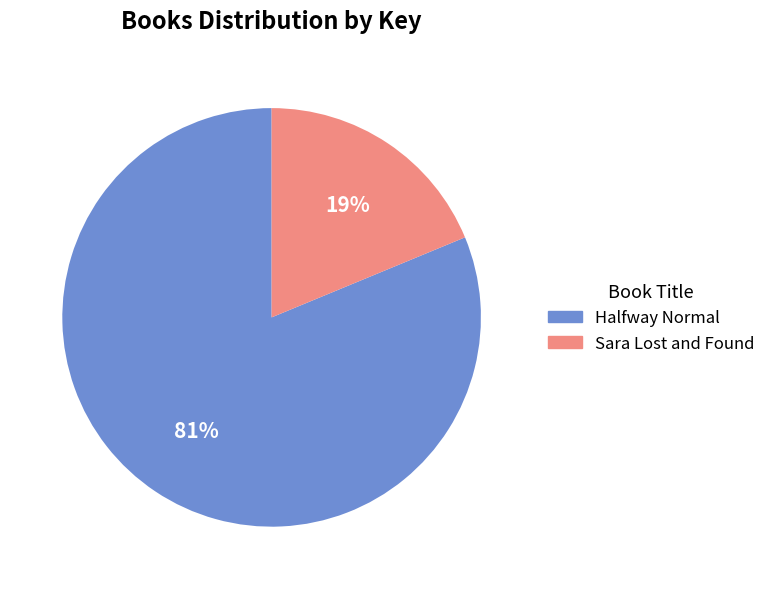

To the nearest percent, what percentage of the pie is Halfway Normal?

81%